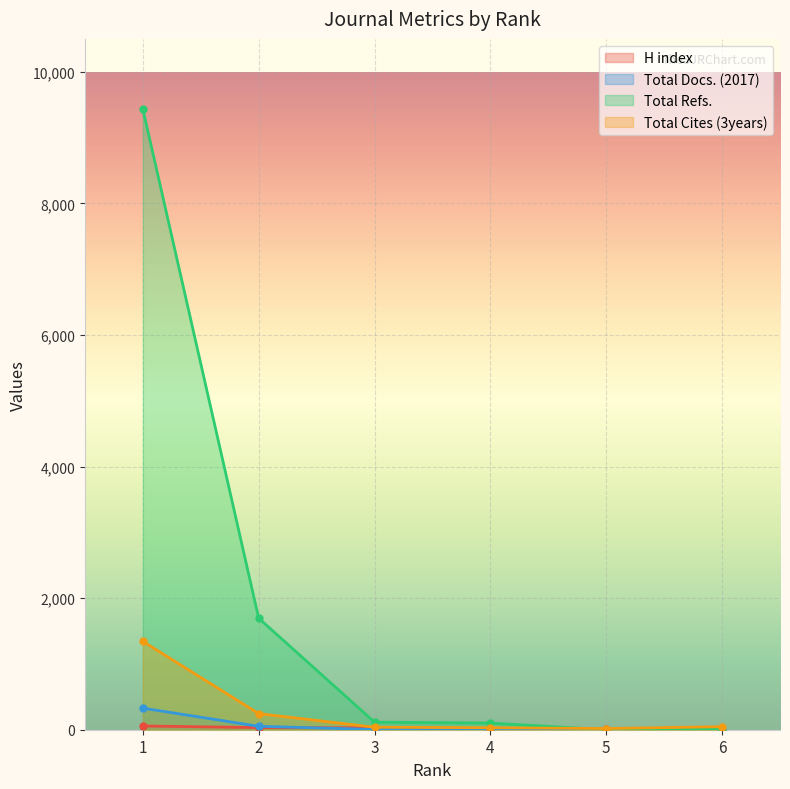

How many intersections are there between Total Cites (3years) and Total Refs.?

1